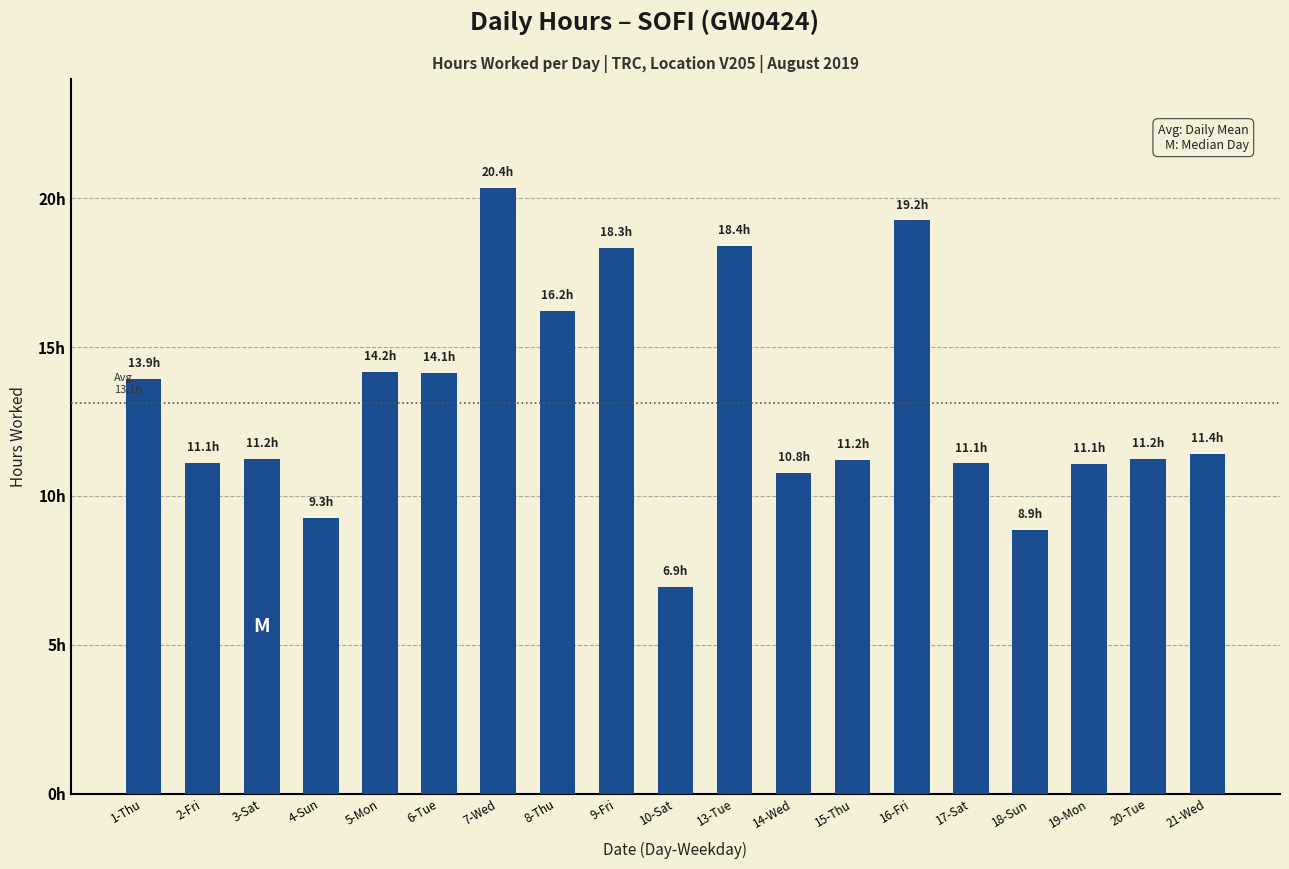

Are the bars horizontal?

No